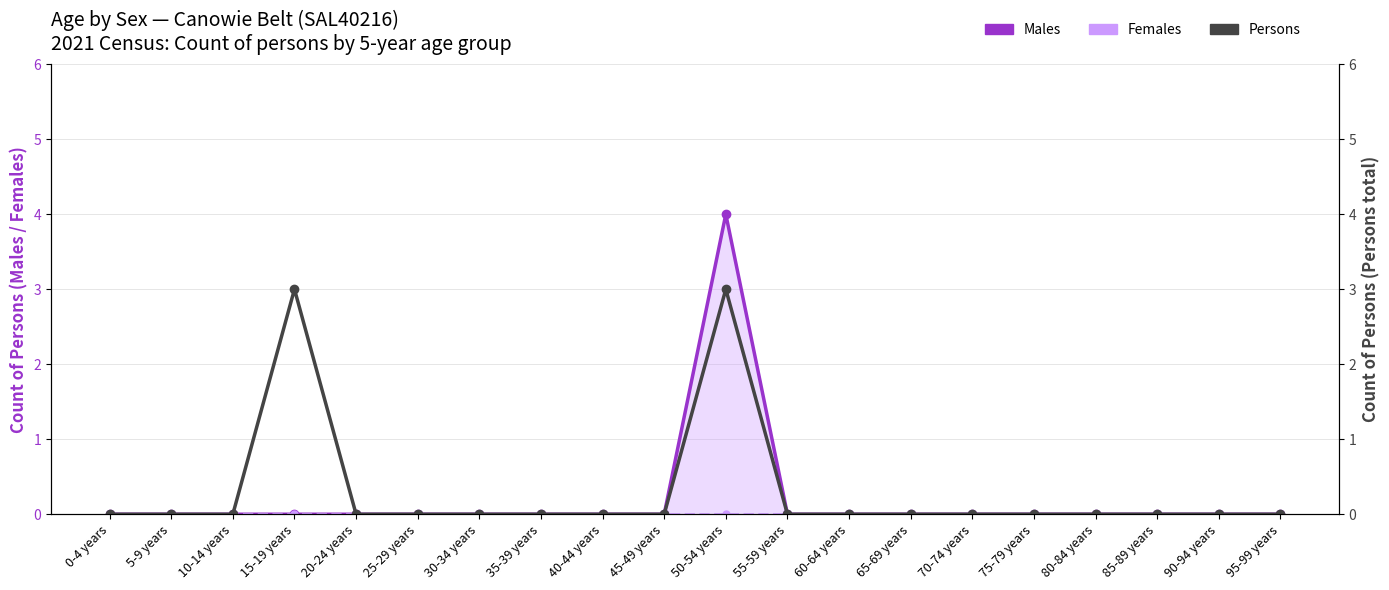

What position from the right is 40-44 years?

12